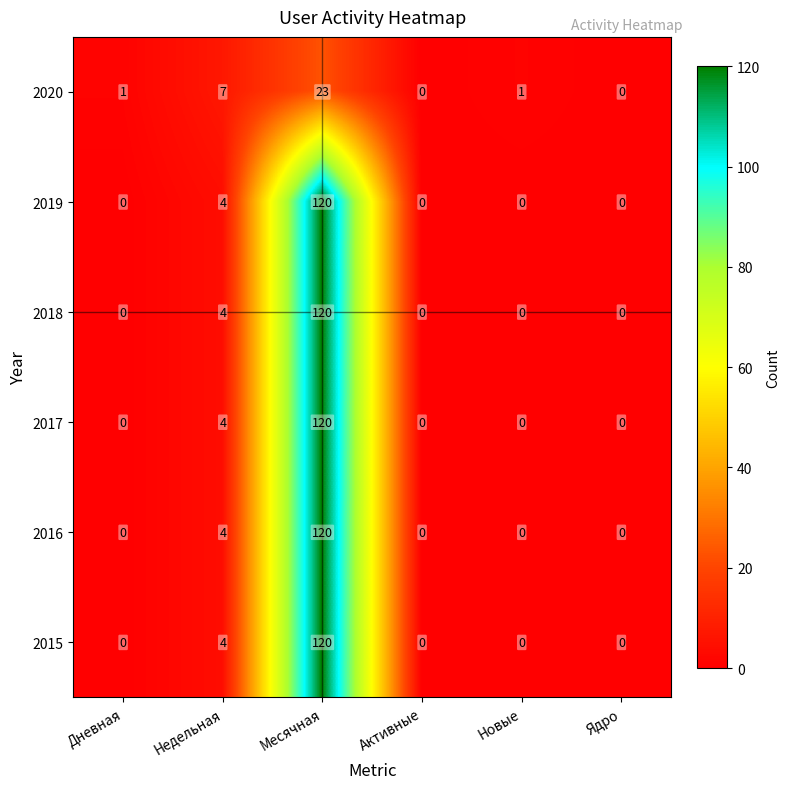

At which category is the sum across all series the highest?

Месячная